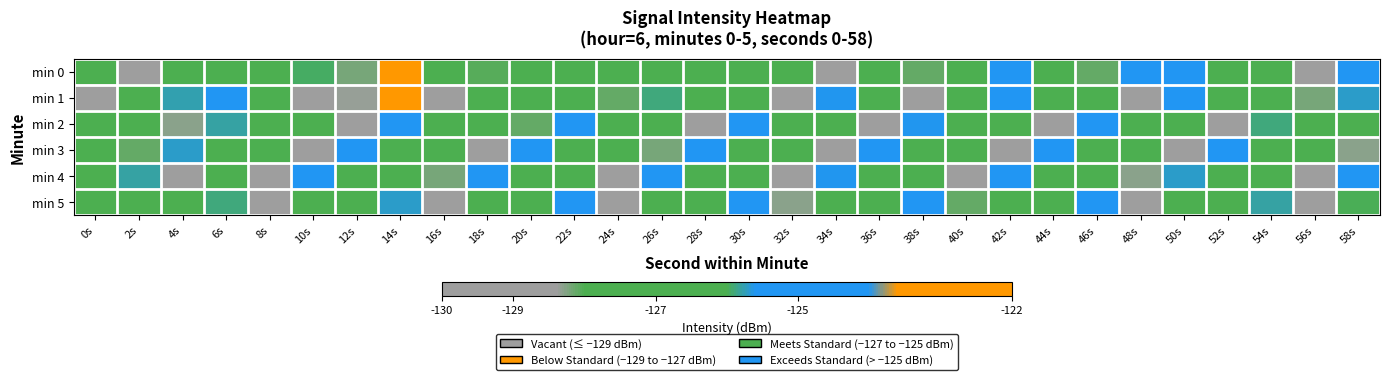

Reading left to right, what are all the values shown in this chart?

min 0: 0s=-126.5	2s=-129.8	4s=-126.3	6s=-127.4	8s=-127.9	10s=-126.0	12s=-128.2	14s=-123.4	16s=-127.6	18s=-128.0	20s=-127.4	22s=-126.2	24s=-127.2	26s=-127.2	28s=-126.4	30s=-126.8	32s=-127.7	34s=-128.8	36s=-126.1	38s=-128.1	40s=-127.6	42s=-124.2	44s=-127.0	46s=-128.1	48s=-124.8	50s=-125.1	52s=-126.5	54s=-127.1	56s=-128.7	58s=-125.2
min 1: 0s=-128.5	2s=-127.4	4s=-125.8	6s=-125.6	8s=-127.1	10s=-128.7	12s=-128.4	14s=-122.9	16s=-129.6	18s=-126.1	20s=-127.2	22s=-126.5	24s=-128.1	26s=-125.9	28s=-127.3	30s=-126.8	32s=-128.4	34s=-125.6	36s=-127.1	38s=-128.9	40s=-126.7	42s=-125.3	44s=-127.8	46s=-126.1	48s=-128.6	50s=-125.4	52s=-127.5	54s=-126.3	56s=-128.2	58s=-125.7
min 2: 0s=-127.1	2s=-126.2	4s=-128.3	6s=-125.8	8s=-127.6	10s=-126.4	12s=-128.7	14s=-125.5	16s=-127.9	18s=-126.6	20s=-128.1	22s=-125.3	24s=-127.4	26s=-126.1	28s=-128.8	30s=-125.2	32s=-127.7	34s=-126.9	36s=-128.5	38s=-125.6	40s=-127.3	42s=-126.7	44s=-128.4	46s=-125.1	48s=-127.8	50s=-126.3	52s=-128.6	54s=-125.9	56s=-127.2	58s=-126.5
min 3: 0s=-126.8	2s=-128.1	4s=-125.7	6s=-127.4	8s=-126.2	10s=-128.5	12s=-125.3	14s=-127.6	16s=-126.4	18s=-128.9	20s=-125.1	22s=-127.8	24s=-126.6	26s=-128.2	28s=-125.4	30s=-127.1	32s=-126.9	34s=-128.7	36s=-125.5	38s=-127.3	40s=-126.1	42s=-128.8	44s=-125.2	46s=-127.7	48s=-126.3	50s=-128.4	52s=-125.0	54s=-127.5	56s=-126.7	58s=-128.3
min 4: 0s=-127.2	2s=-125.8	4s=-128.4	6s=-126.1	8s=-128.7	10s=-125.5	12s=-127.9	14s=-126.5	16s=-128.2	18s=-125.3	20s=-127.6	22s=-126.4	24s=-128.8	26s=-125.1	28s=-127.3	30s=-126.7	32s=-128.5	34s=-125.6	36s=-127.1	38s=-126.9	40s=-128.6	42s=-125.4	44s=-127.8	46s=-126.2	48s=-128.3	50s=-125.7	52s=-127.4	54s=-126.6	56s=-128.9	58s=-125.2
min 5: 0s=-128.0	2s=-126.3	4s=-127.7	6s=-125.9	8s=-128.4	10s=-126.1	12s=-127.5	14s=-125.7	16s=-128.8	18s=-126.5	20s=-127.2	22s=-125.4	24s=-128.6	26s=-126.8	28s=-127.1	30s=-125.3	32s=-128.3	34s=-126.7	36s=-127.9	38s=-125.5	40s=-128.1	42s=-126.9	44s=-127.6	46s=-125.1	48s=-128.5	50s=-126.2	52s=-127.4	54s=-125.8	56s=-128.7	58s=-126.0